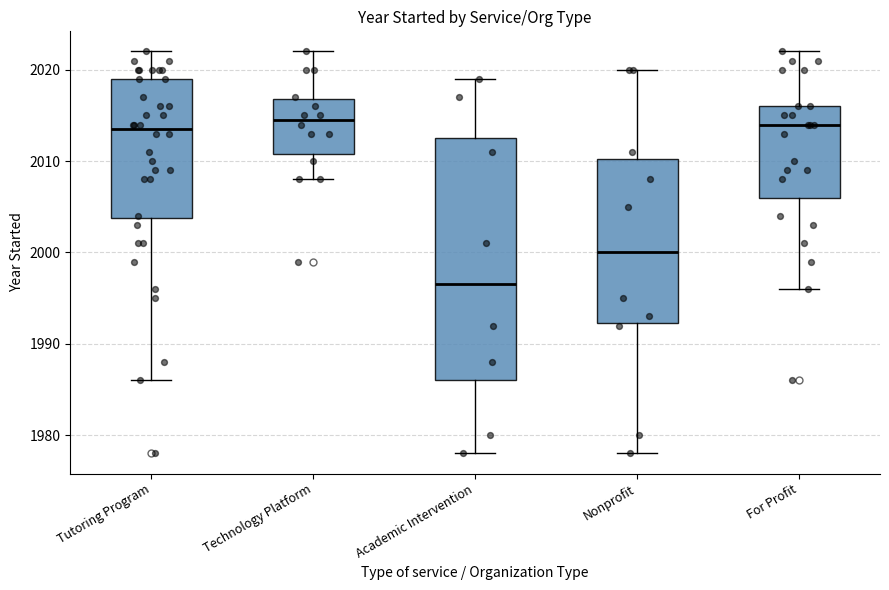

Which box has the lowest median line?

Academic Intervention